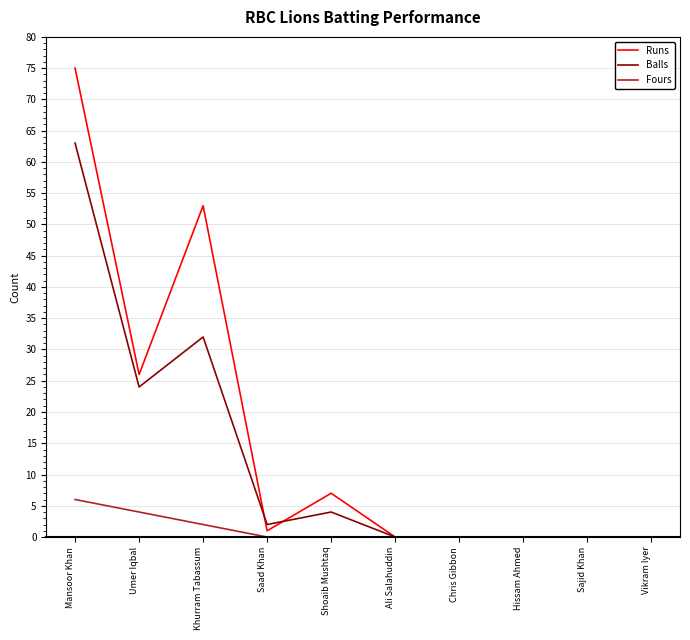

Is the value of Fours at Saad Khan greater than the value of Runs at Umer Iqbal?

No